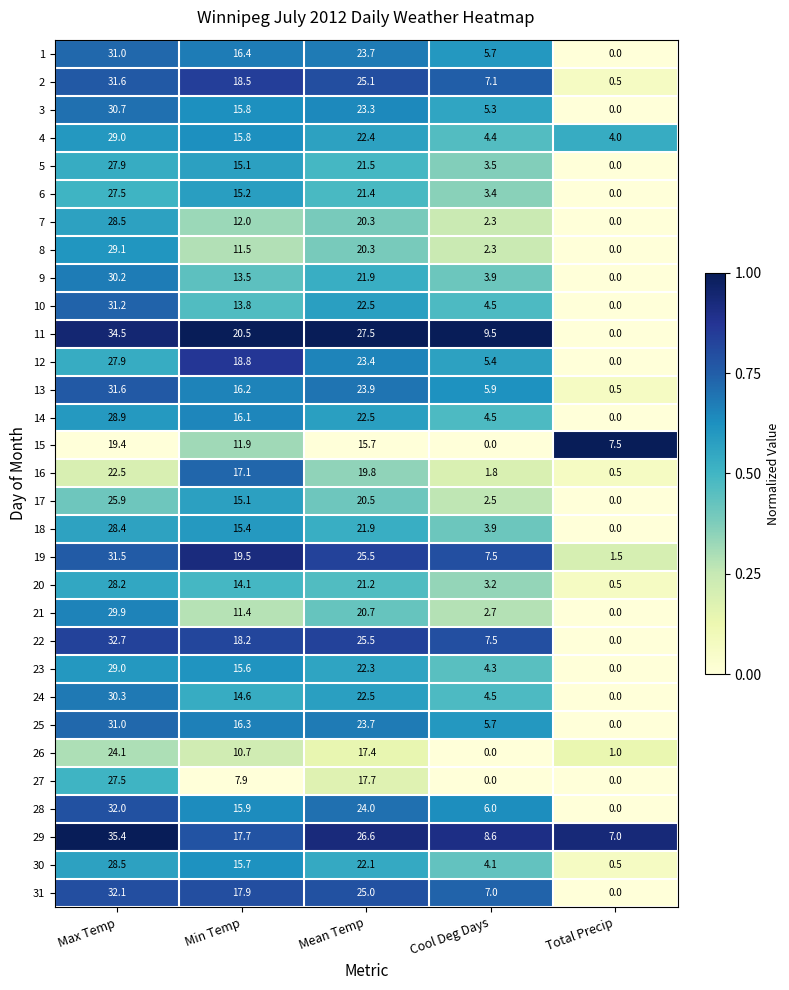

Where is 15 nearest to the value 9?

Total Precip